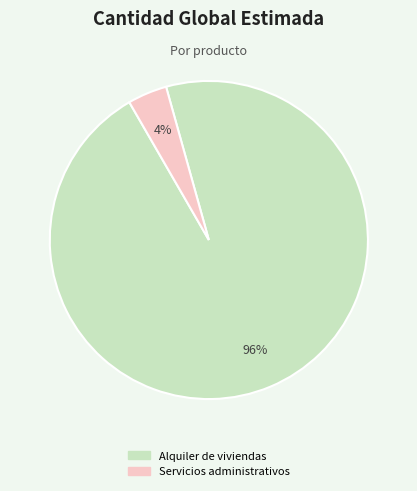

Rank the categories by value from lowest to highest.

Servicios administrativos, Alquiler de viviendas